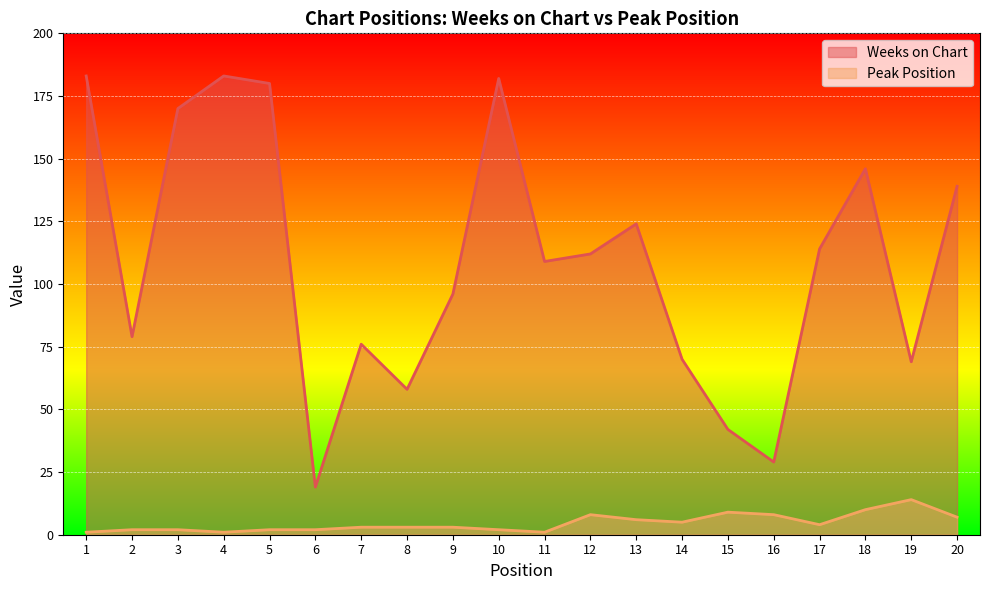

At which label does Weeks on Chart reach its peak?

1